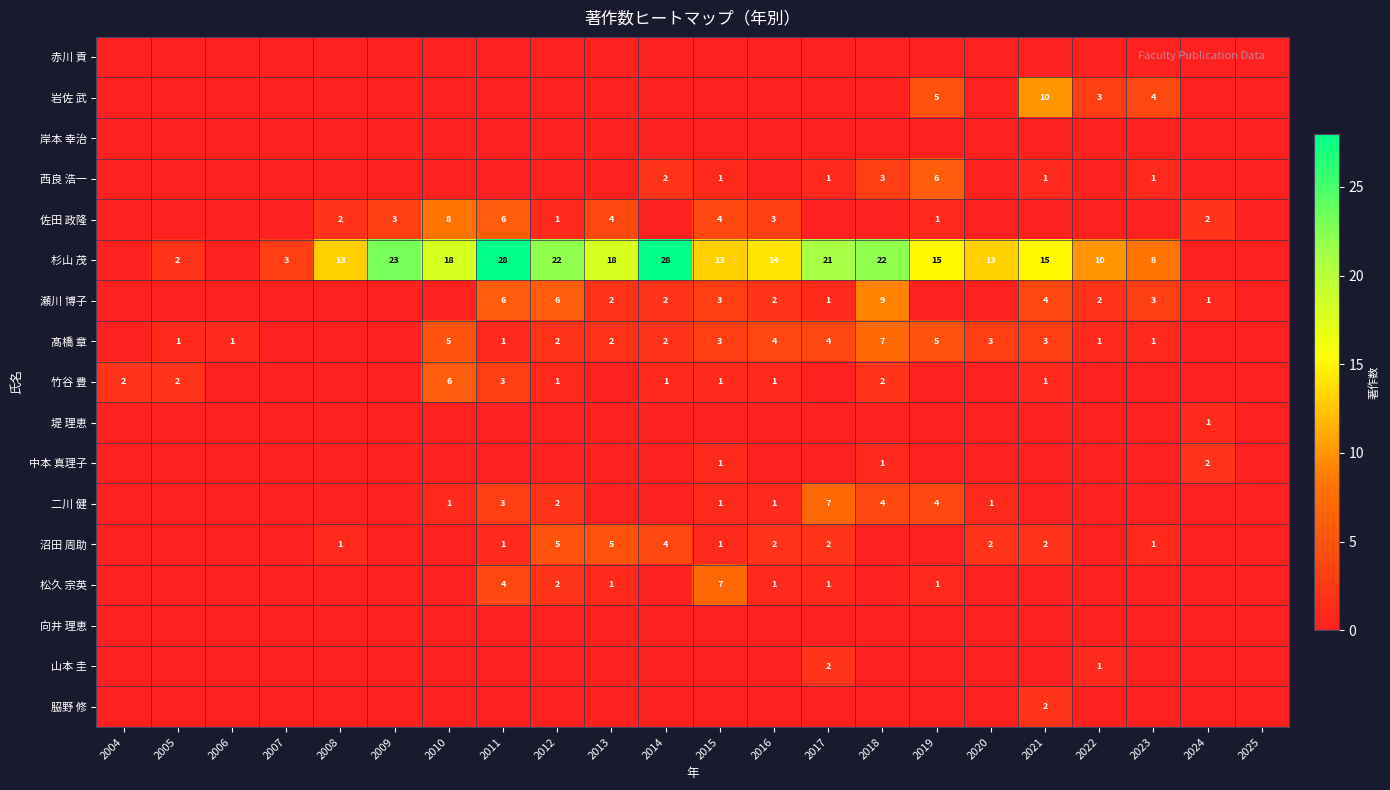

The 岩佐 武 series shows 3 at 2022. True or false?

True